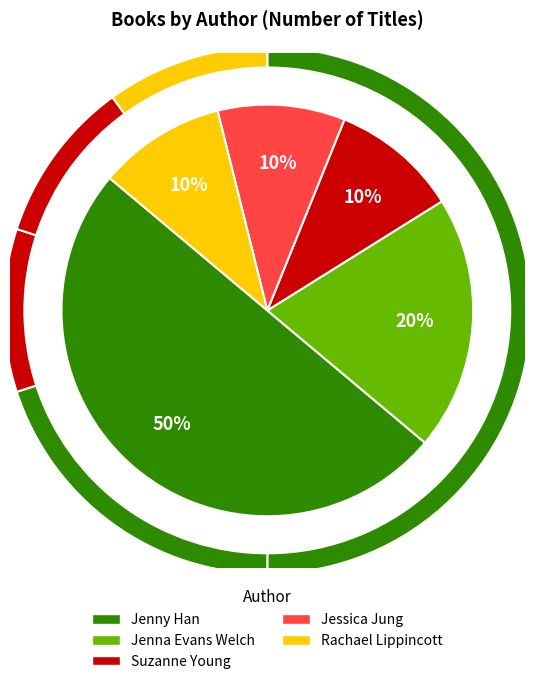

To the nearest percent, what is the difference between the Jenna Evans Welch and Jenny Han slice percentages?

30%